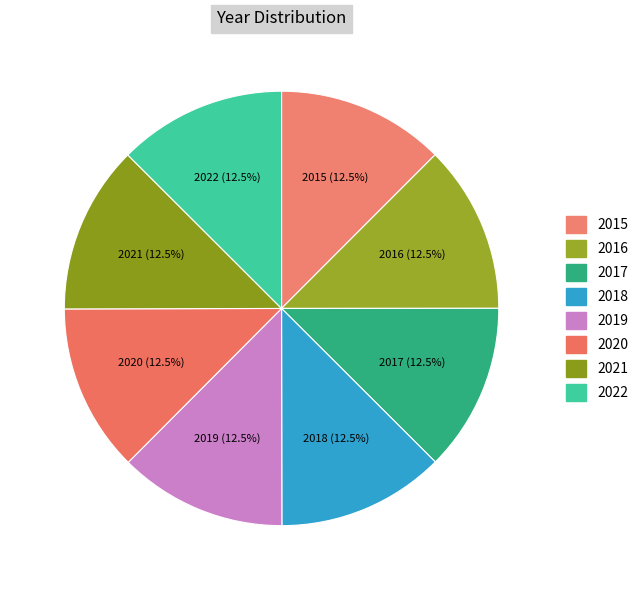

How many segments does this pie chart have?

8